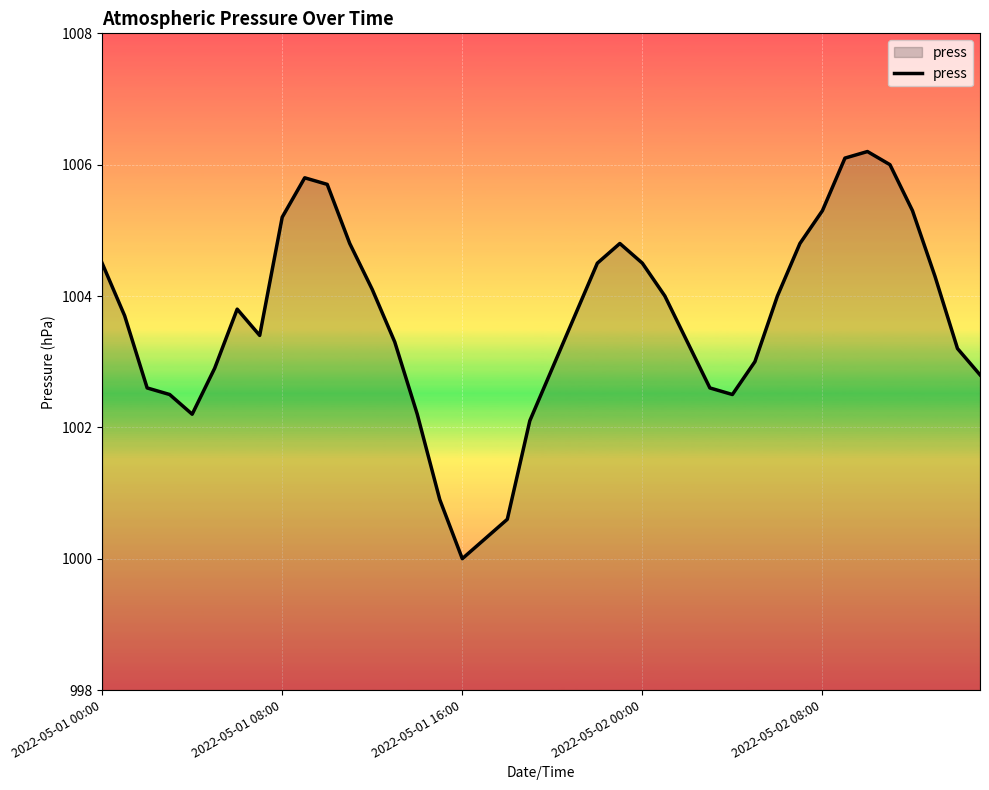

What is the difference between the maximum and minimum values?

6.2